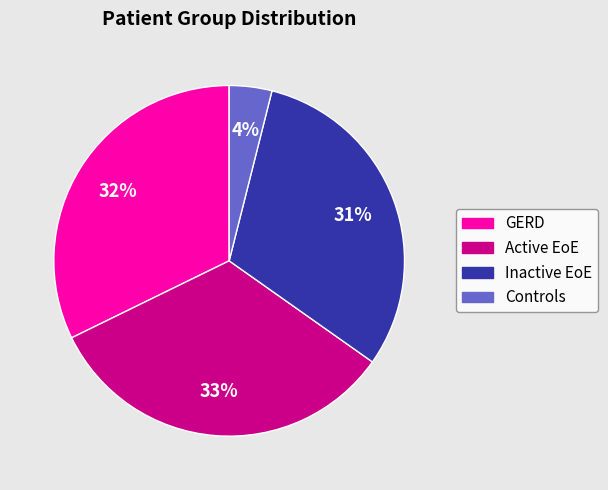

Count the number of slices in the pie.

4